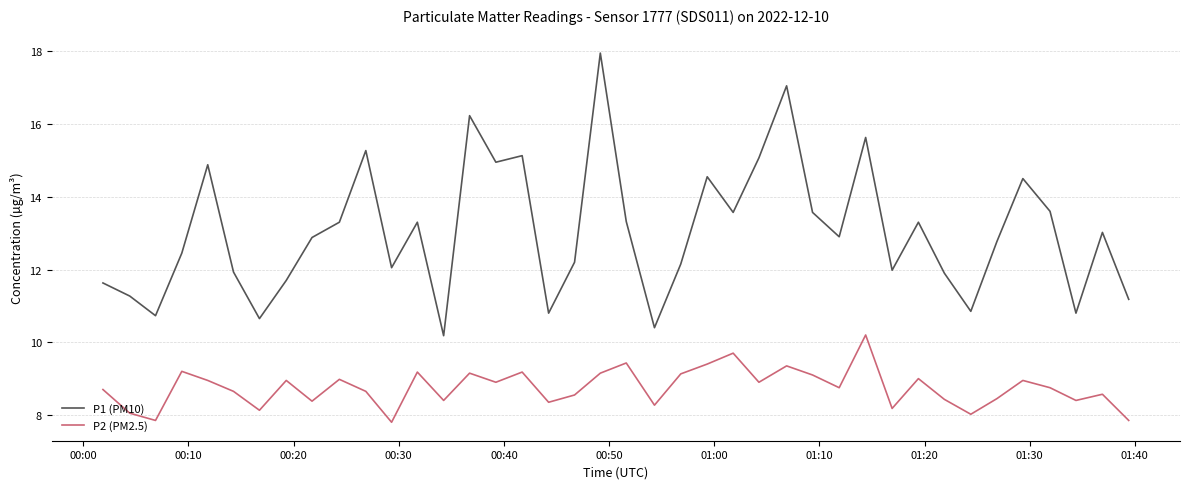

Which series has the widest spread of values?

P1 (PM10)